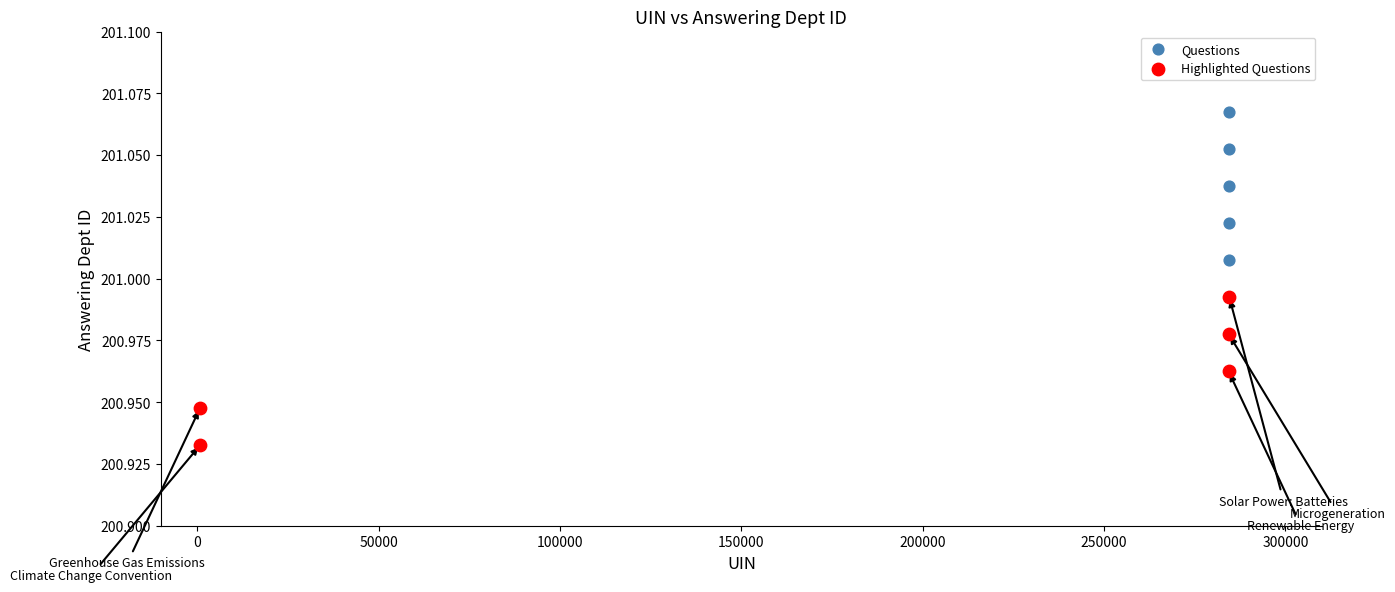

What are all the series names shown in the legend?

Questions, Highlighted Questions